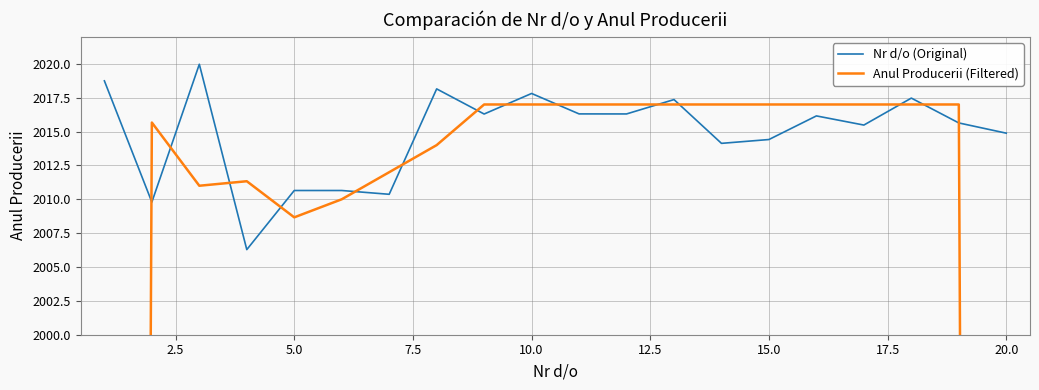

What is the maximum value for Nr d/o (Original)?

2020.0